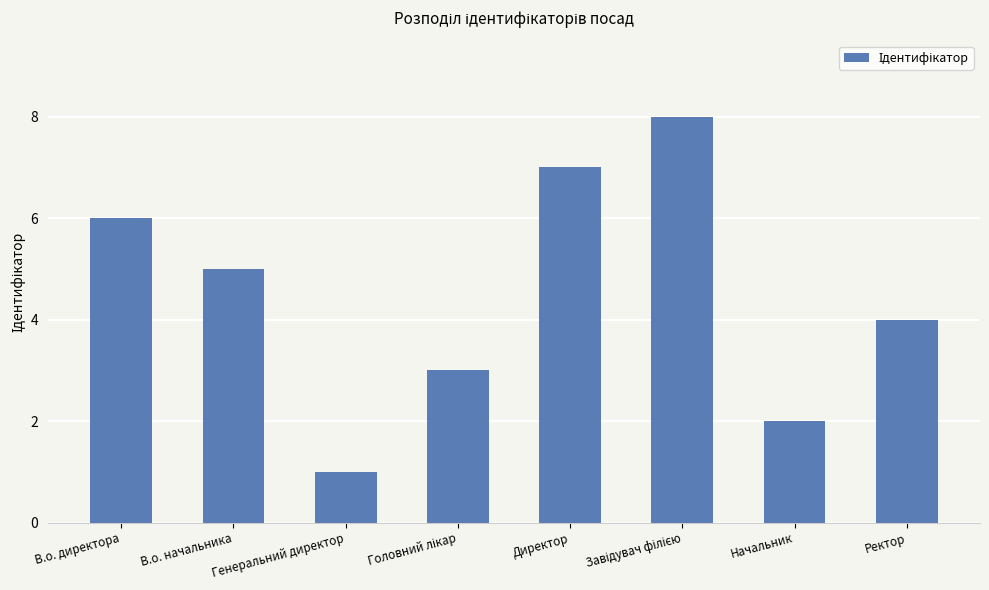

What is the label of the 4th bar from the right?

Директор